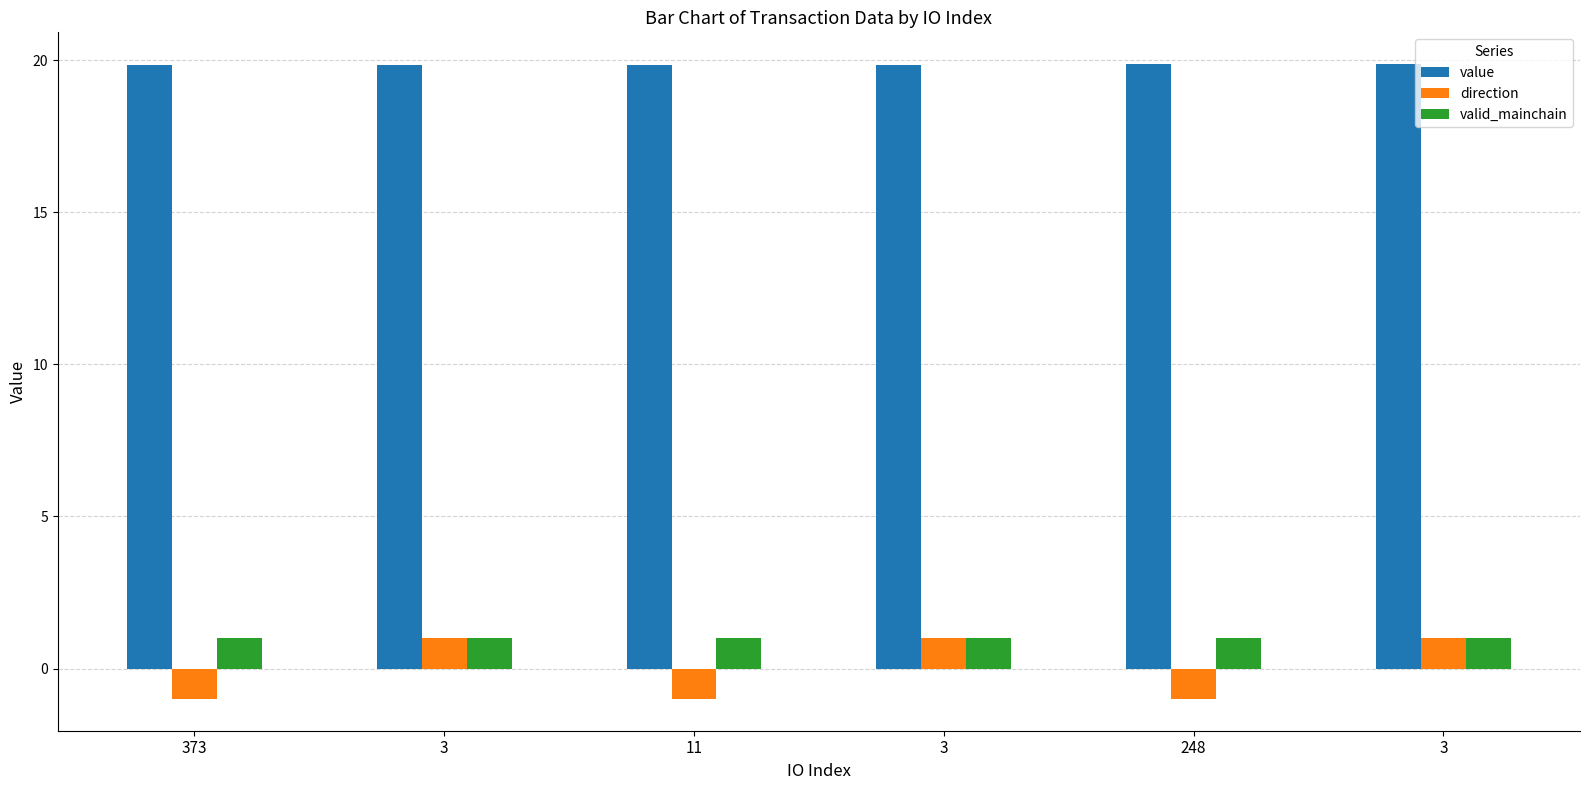

How many data points does each series have?

6